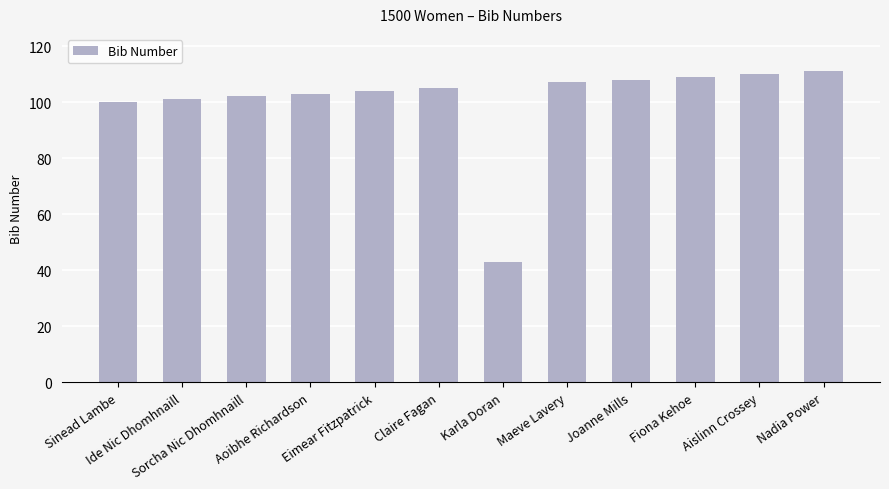

Are the bars grouped side by side (vs. stacked)?

No